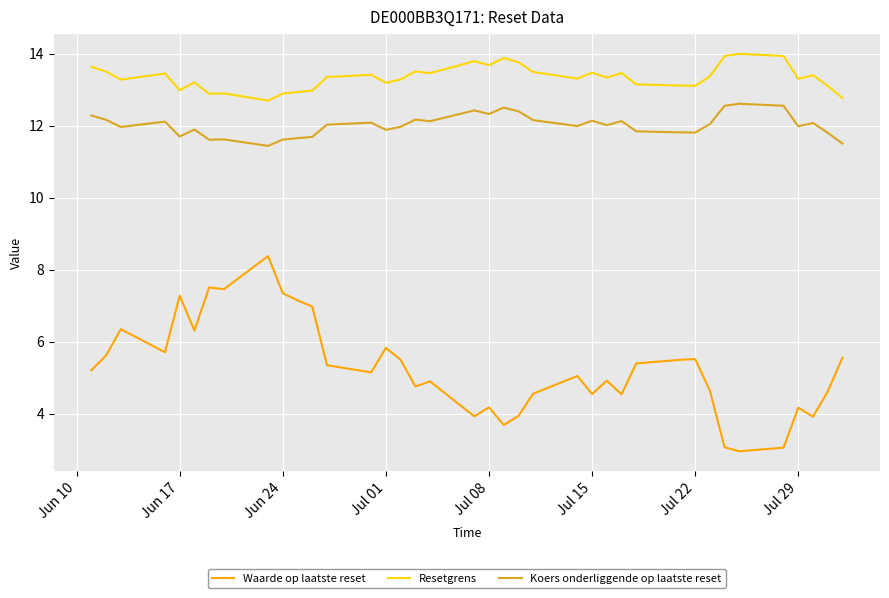

Count the number of categories in the chart.

38